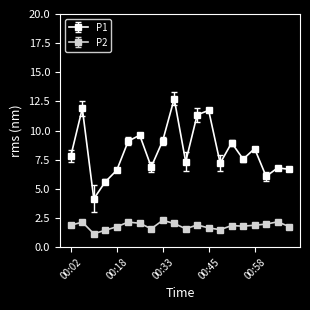

Rank the series by their maximum value, from lowest to highest.

P2, P1